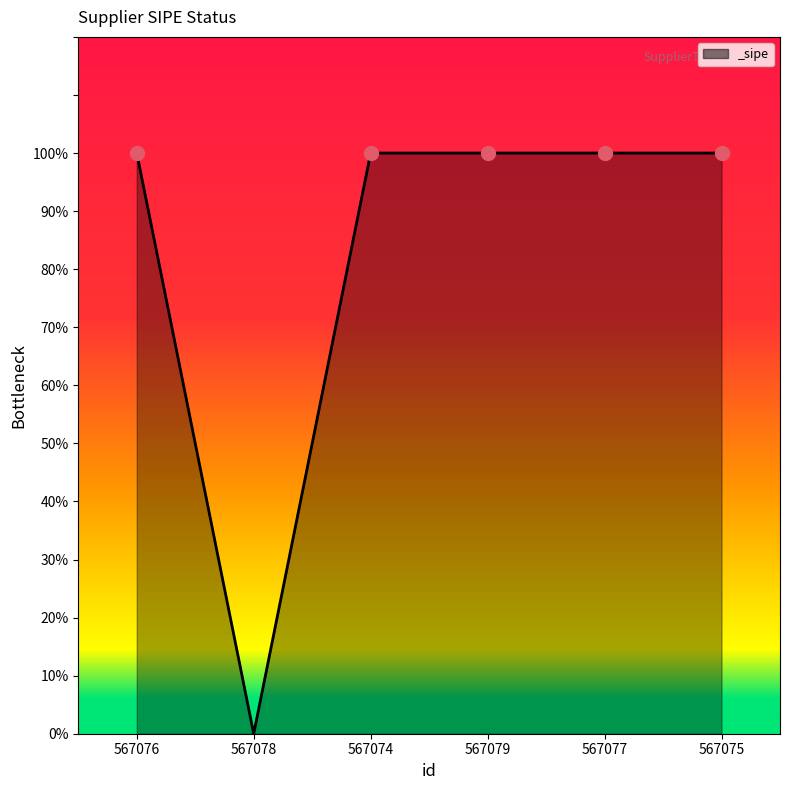

Does the chart have visible grid lines?

No